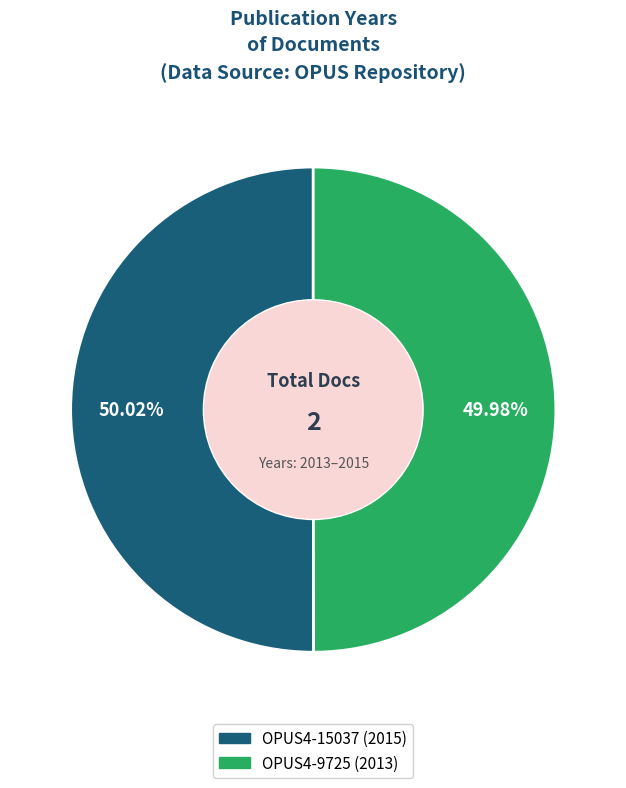

Approximately how many times larger is the value at OPUS4-9725 (2013) compared to OPUS4-15037 (2015)?

1.0